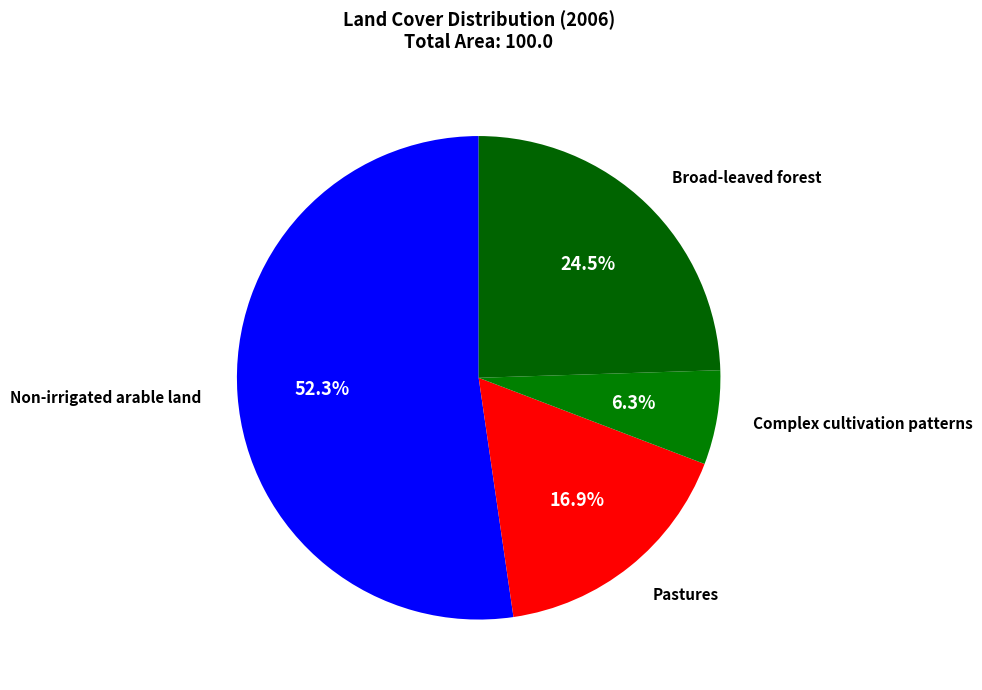

How much of the chart is everything except Broad-leaved forest?

75.5%